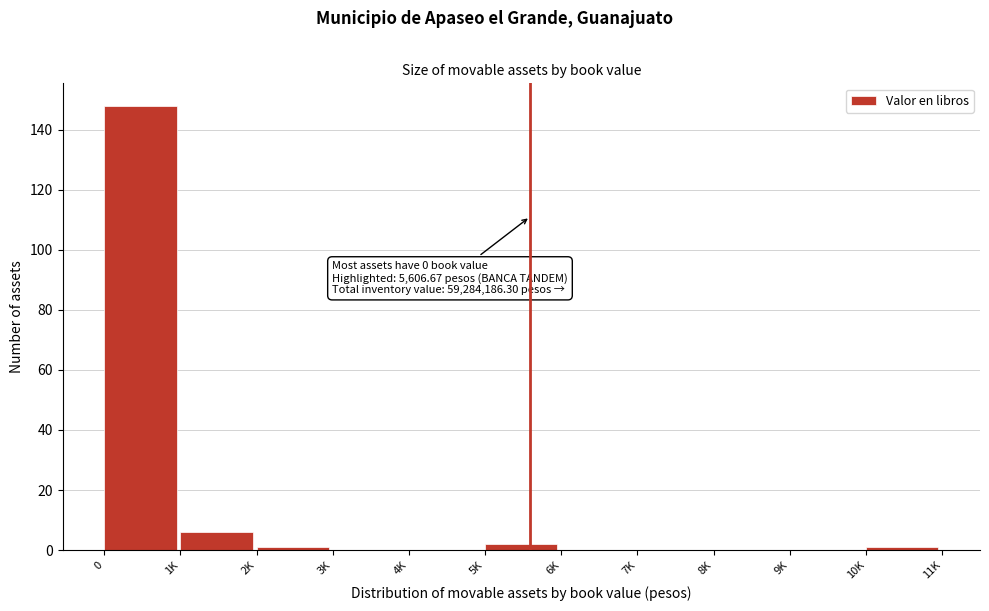

Reading right to left, list all the values displayed in this chart.

10K=1	9K=0	8K=0	7K=0	6K=0	5K=2	4K=0	3K=0	2K=1	1K=6	0=148